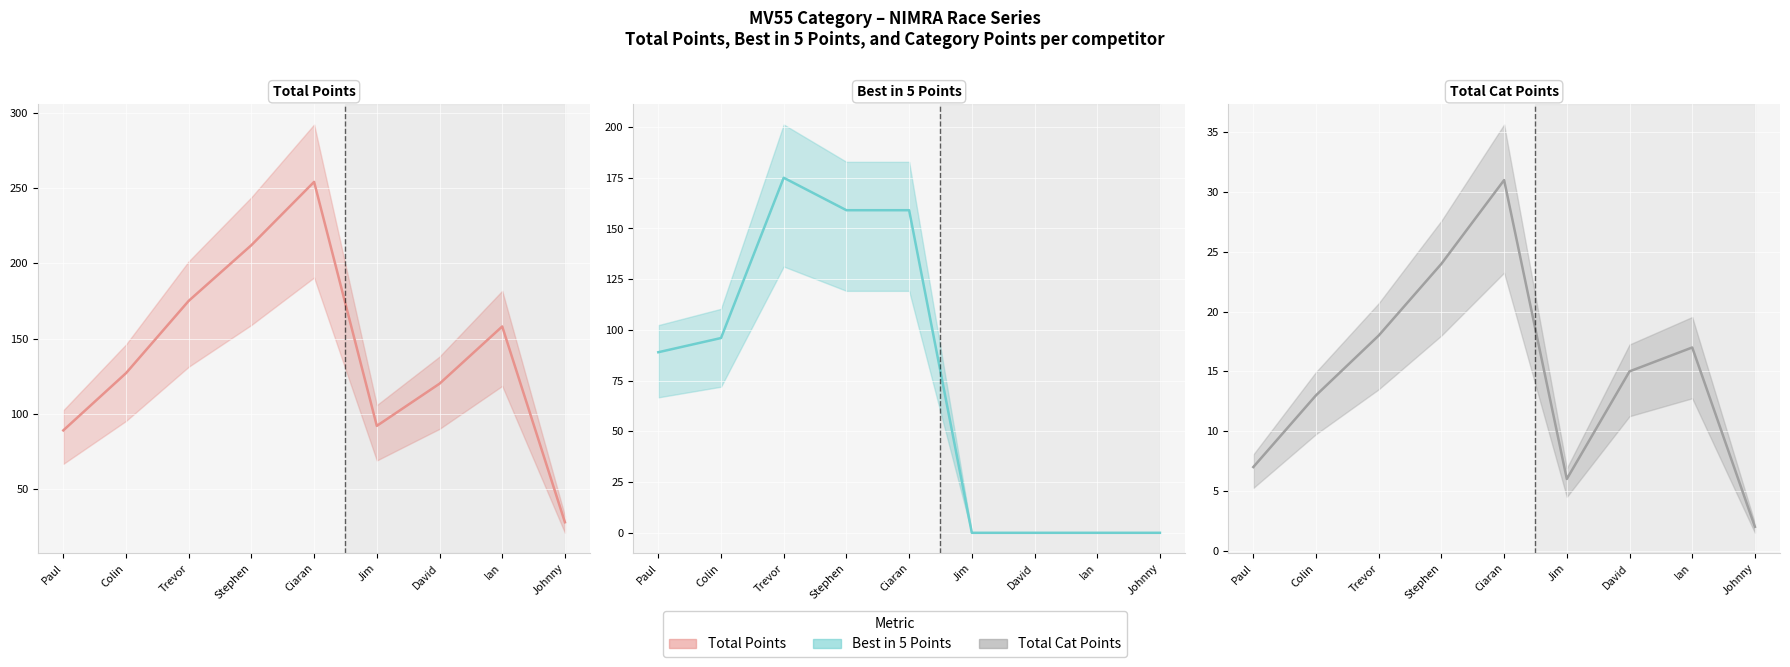

True or false: Total Cat Points (actual) and Total Points (actual) cross at least once.

False